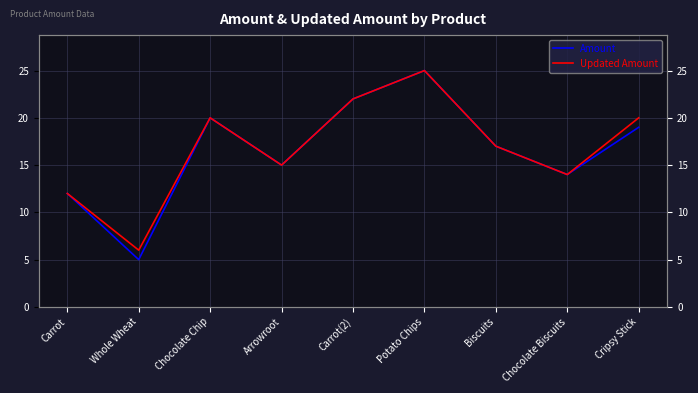

What is the value of the Amount point at the 3rd from the left?

20